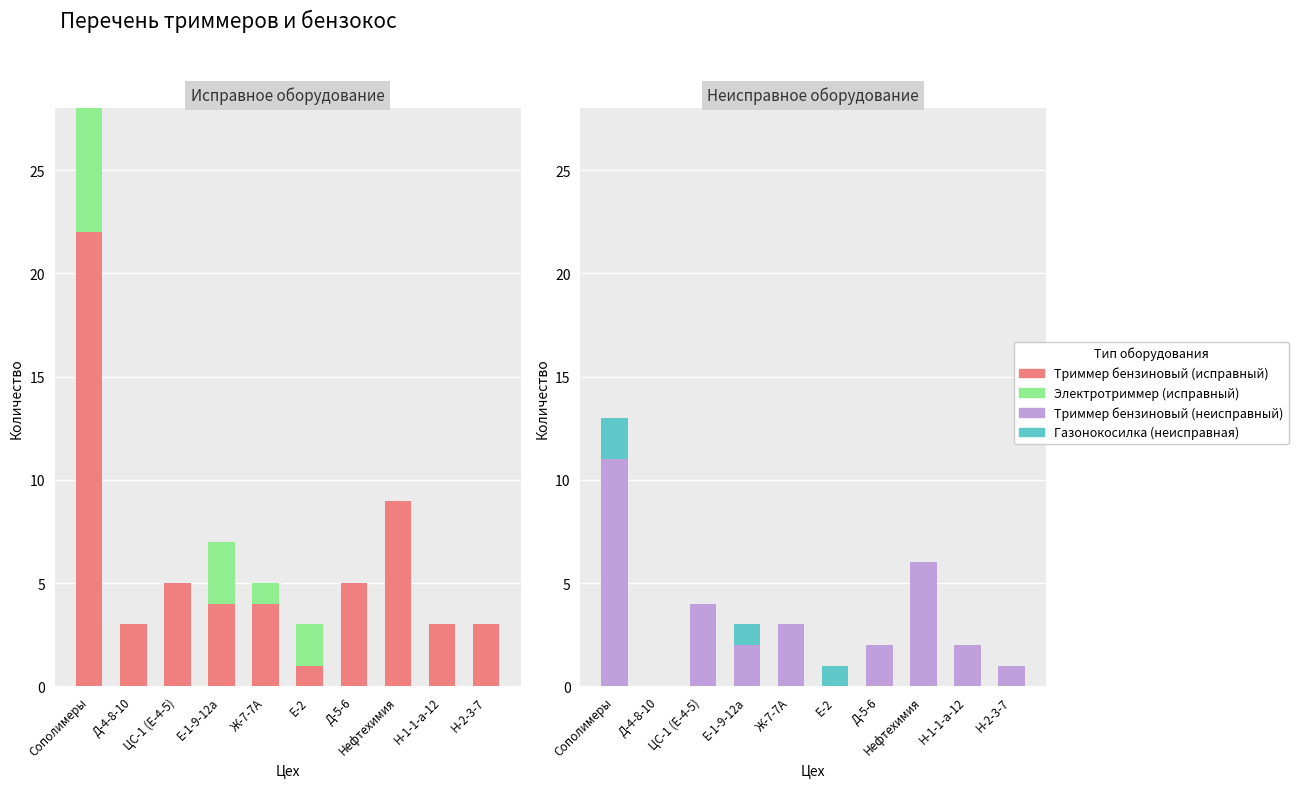

What position from the right is Ж-7-7А?

6